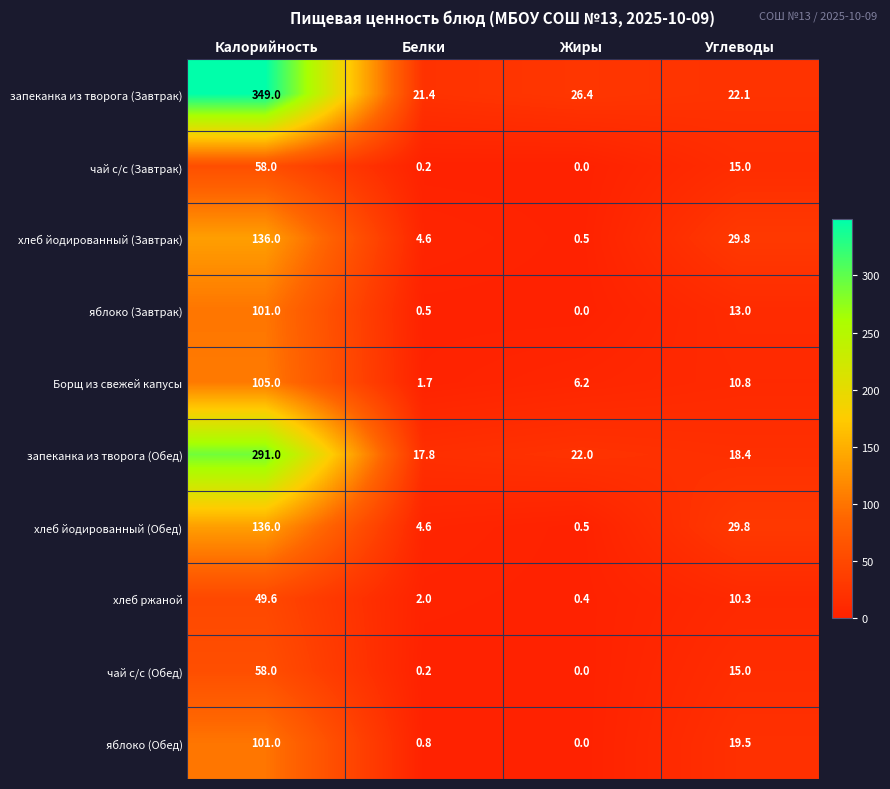

At which category is the sum across all series the highest?

Калорийность